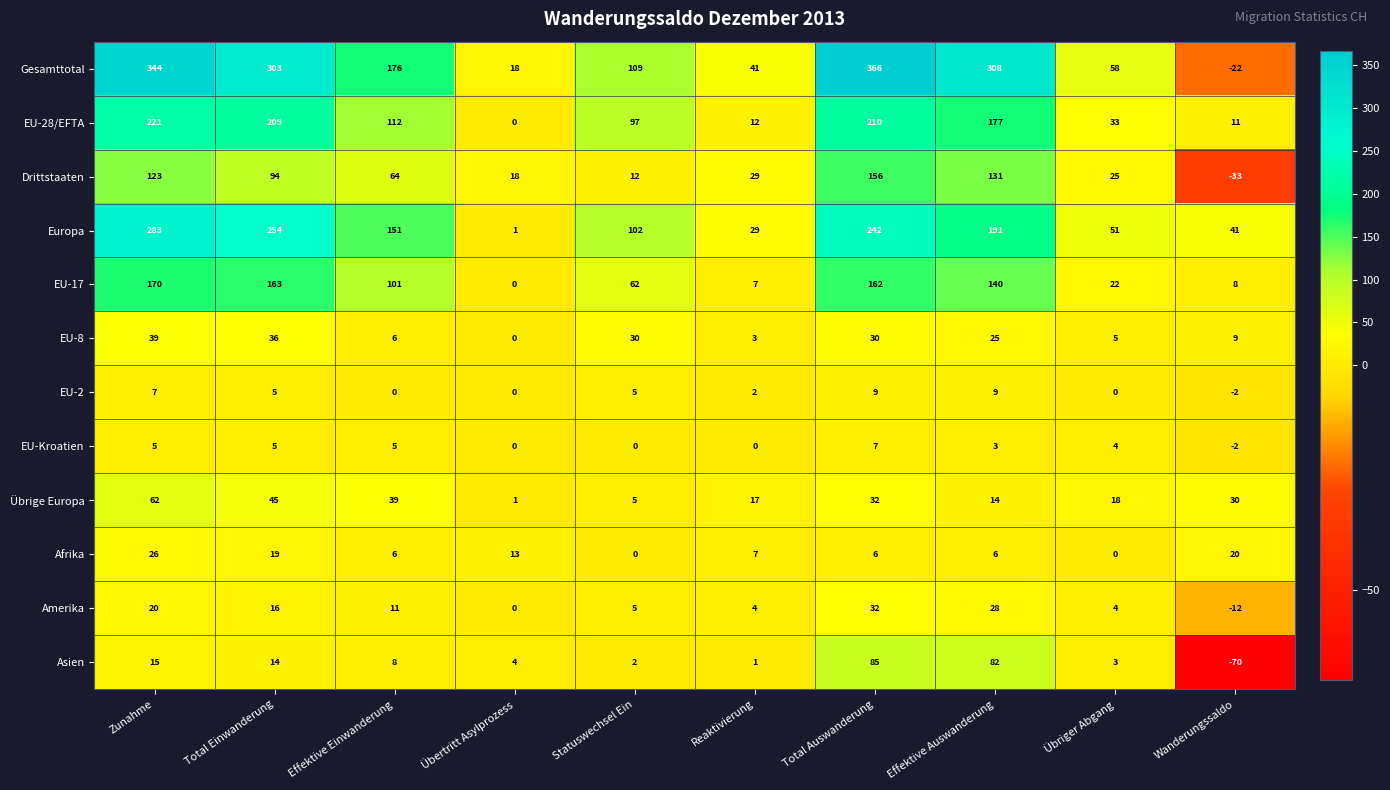

Is it true that EU-2 equals 4 at Übertritt Asylprozess?

False